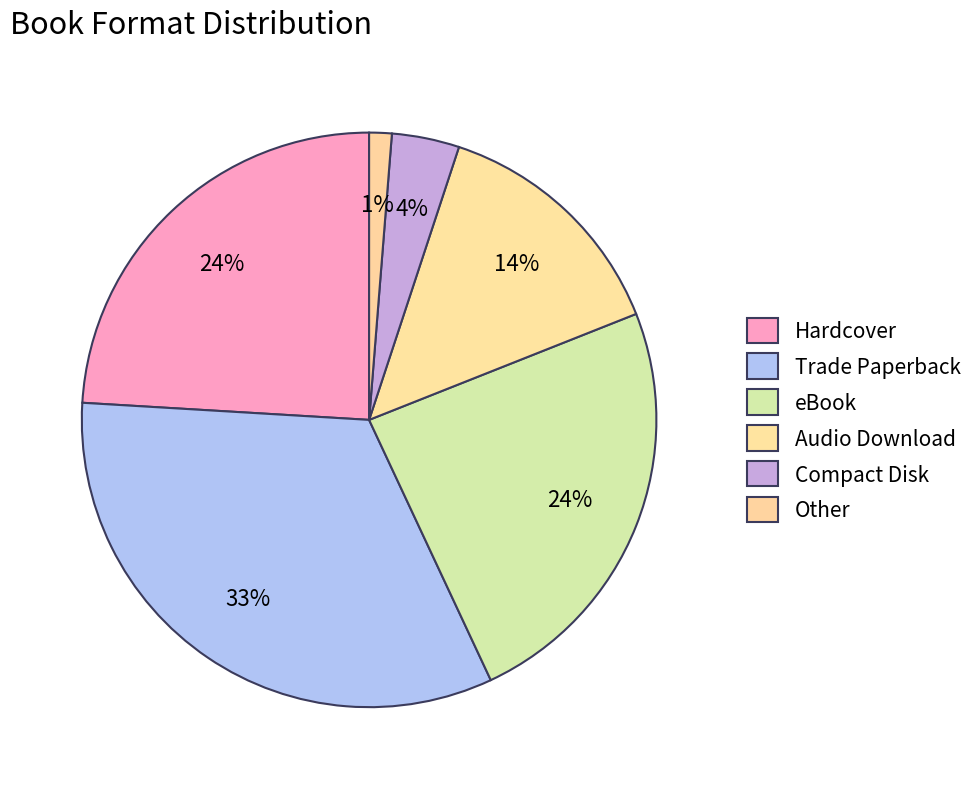

The eBook slice represents 24% of the pie. True or false?

True